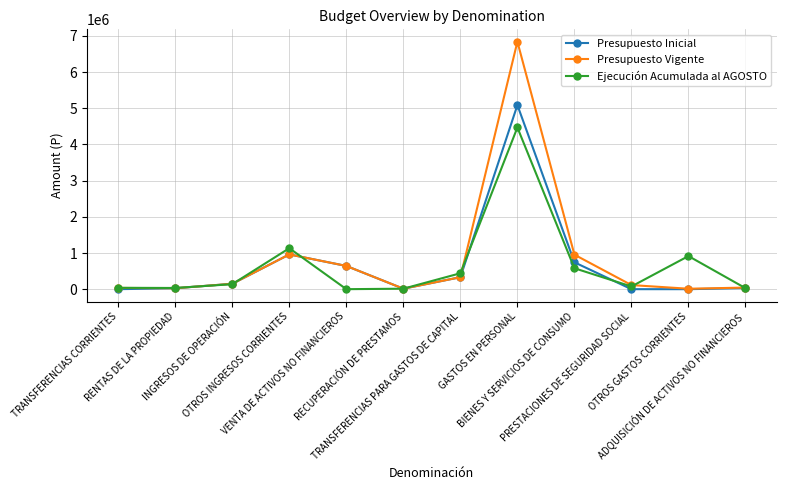

True or false: Presupuesto Inicial has more than 0 interior local peaks.

True